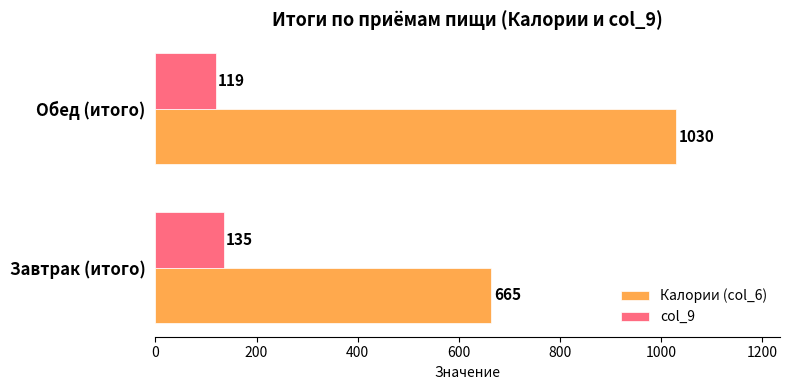

The col_9 series shows 119 at Обед (итого). True or false?

True